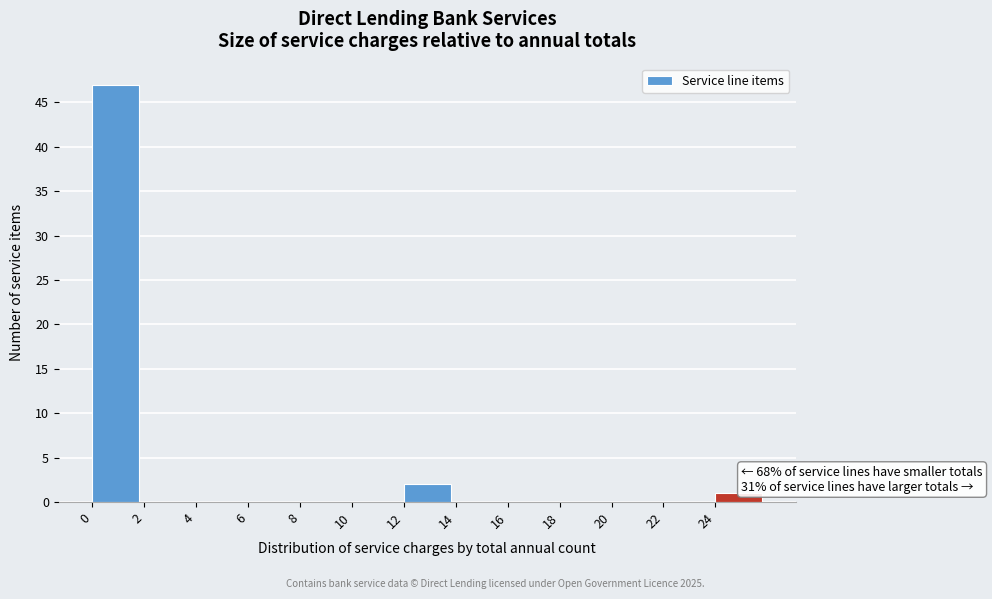

Over which range of the x-axis is the bar tallest?

0 to 2